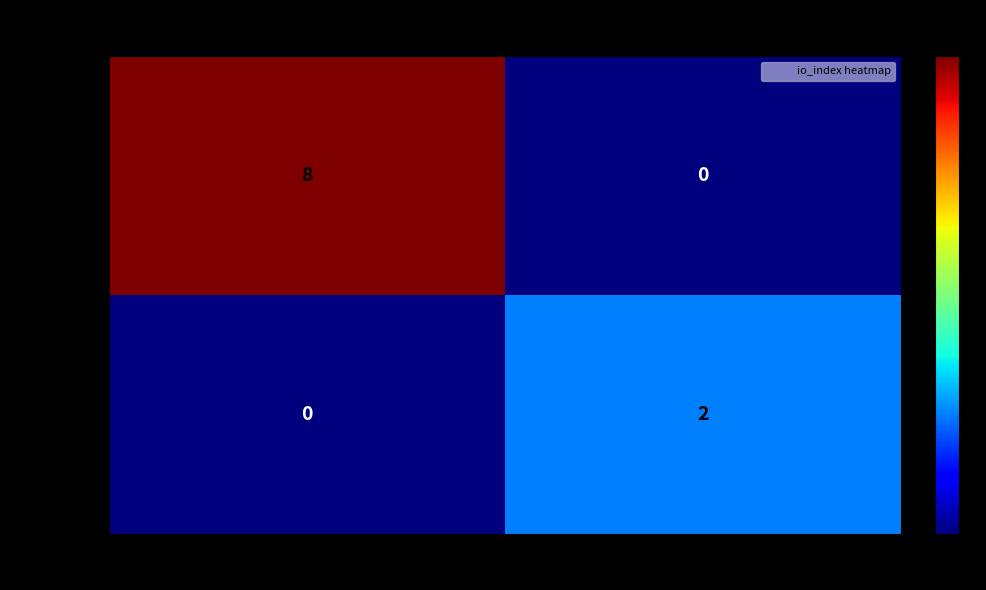

What is the sum of the f1fdfa75… values at -1 and 1?

8